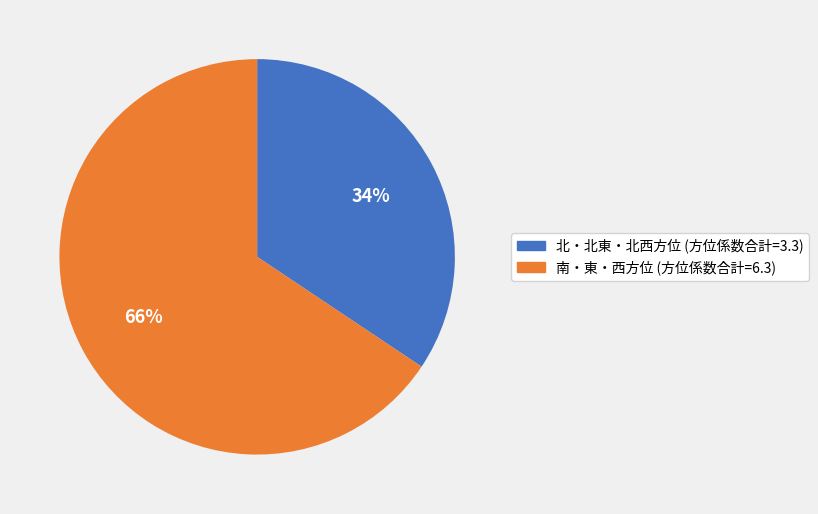

To the nearest percent, what is the average slice percentage?

50%